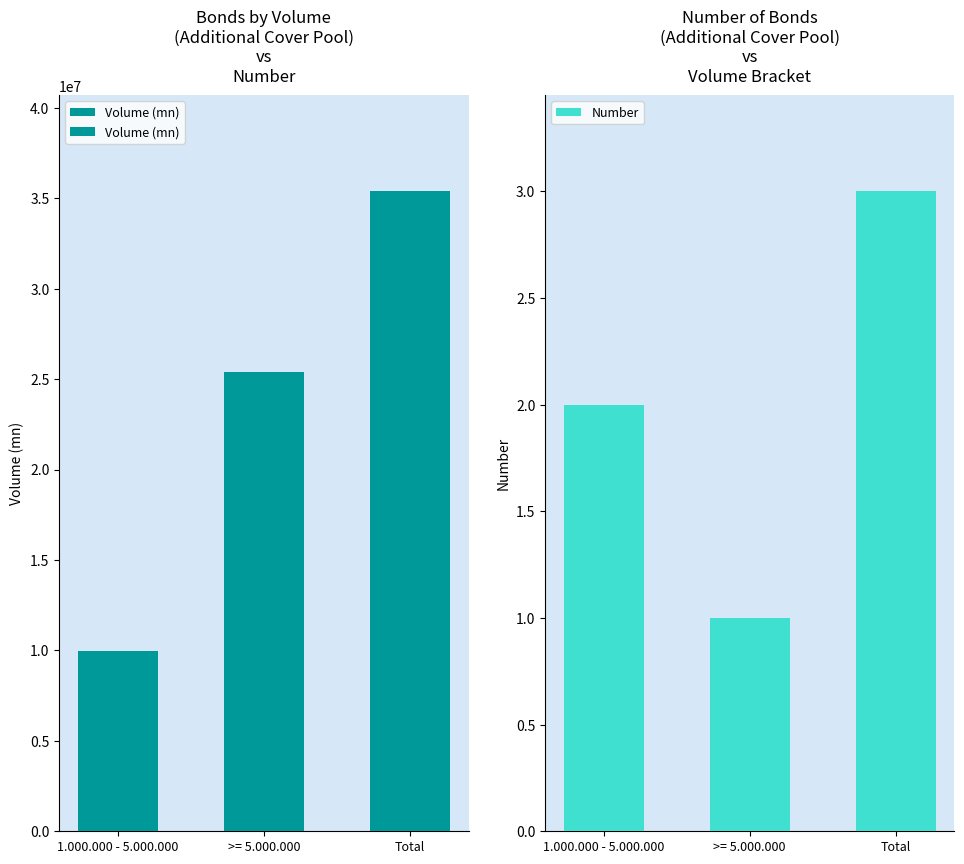

How many values are below 25415000?

1